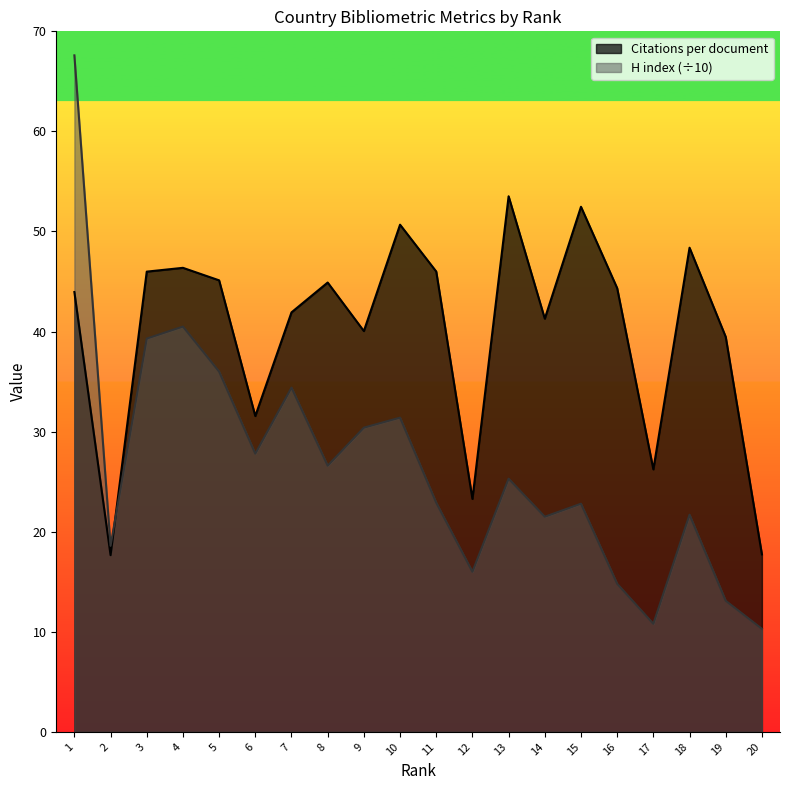

List the series in order of their peak value, lowest first.

Citations per document, H index (÷10)